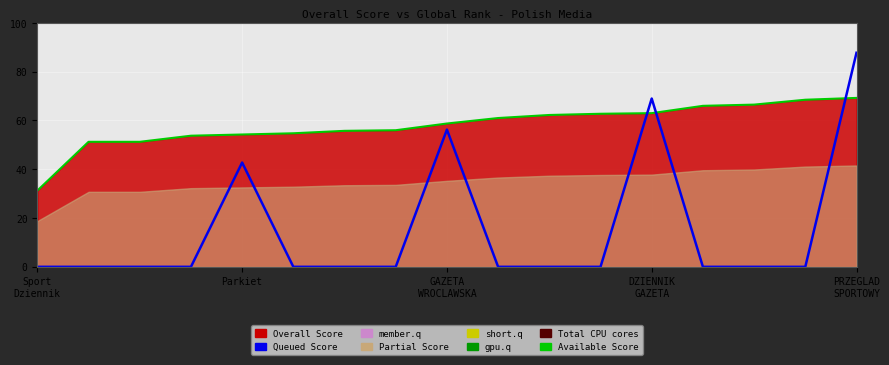

What is the sum of the Available Score values at 15 and 11?

131.2